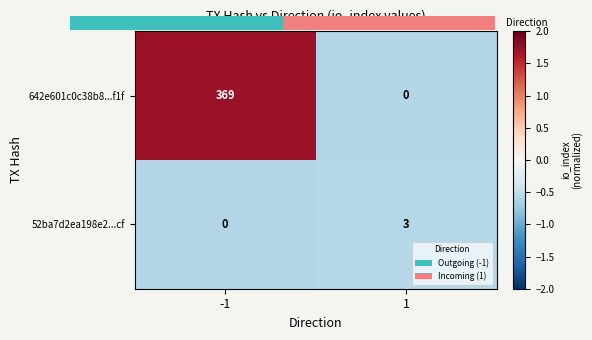

True or false: 52ba7d2ea198e2...cf has a value of 3 at 1.

True